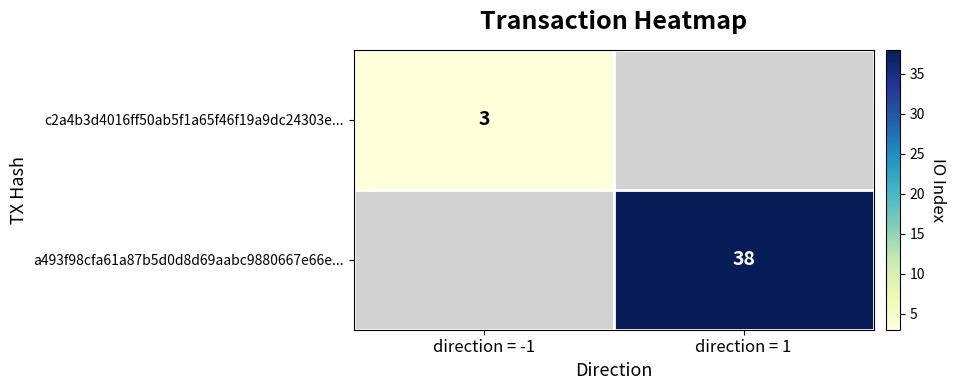

The a493f98cfa61a87b5d0d8d69aabc9880667e66e... series shows 51 at direction = 1. True or false?

False